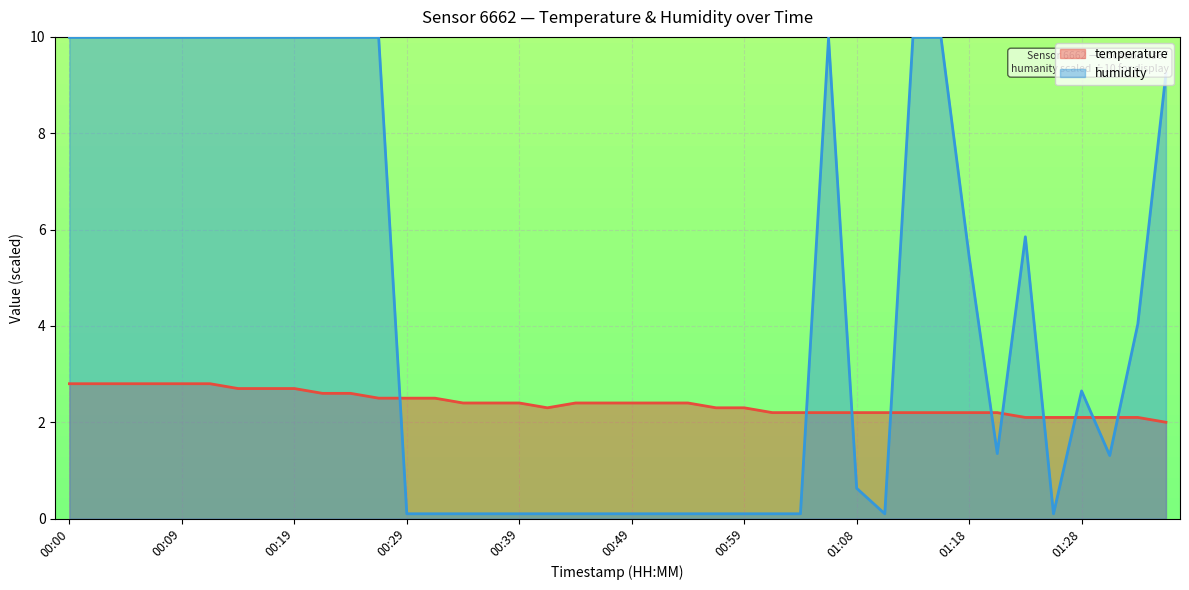

What are all the series names shown in the legend?

temperature, humidity